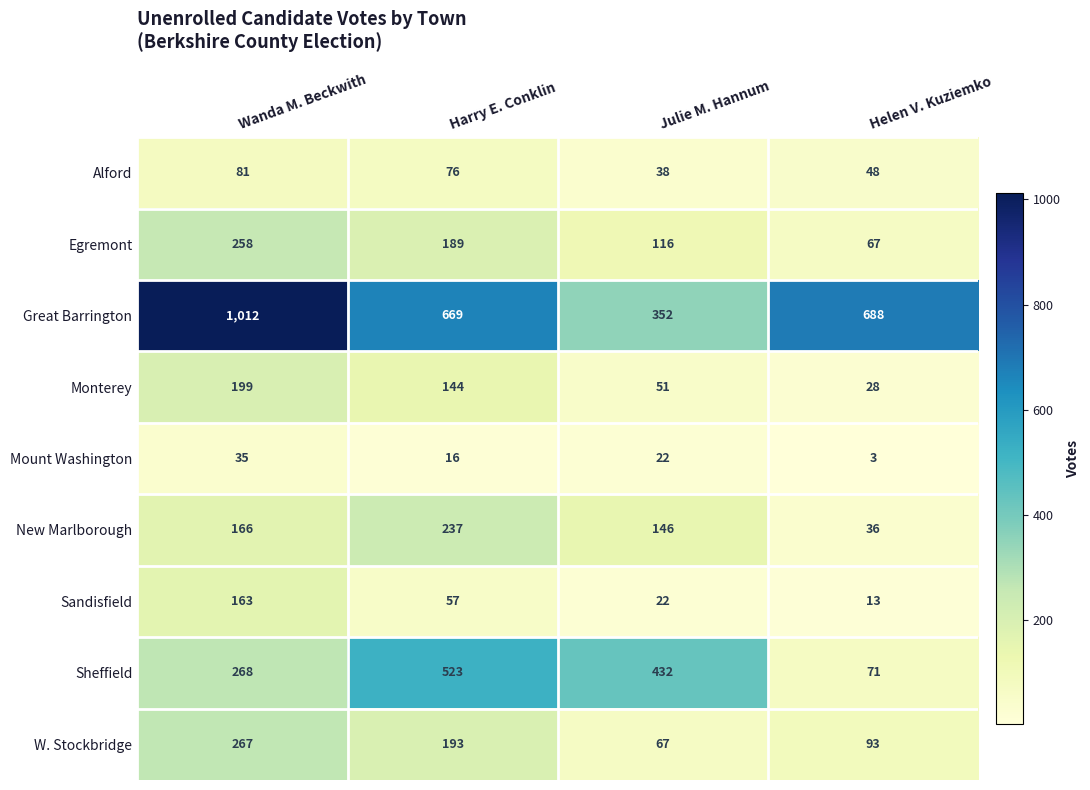

Is the value of Mount Washington at Helen V. Kuziemko greater than the value of Alford at Julie M. Hannum?

No